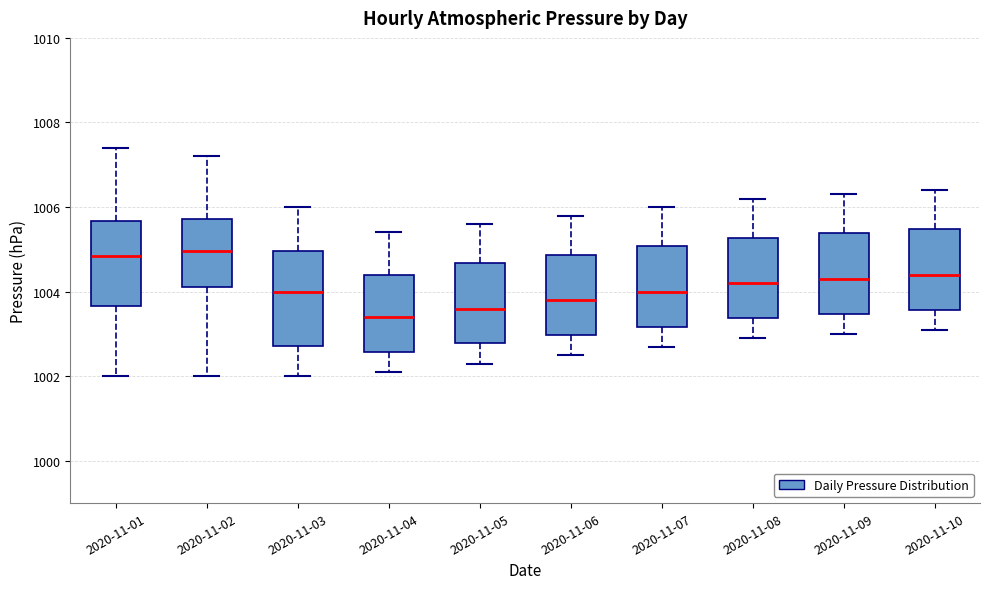

Which box's median line is the lowest?

2020-11-04